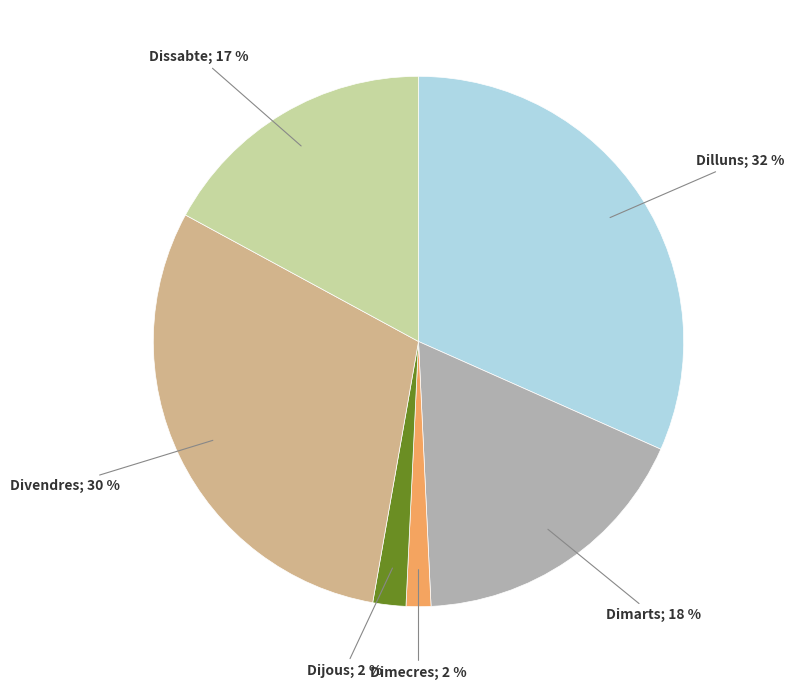

Is there a majority slice in this chart?

No